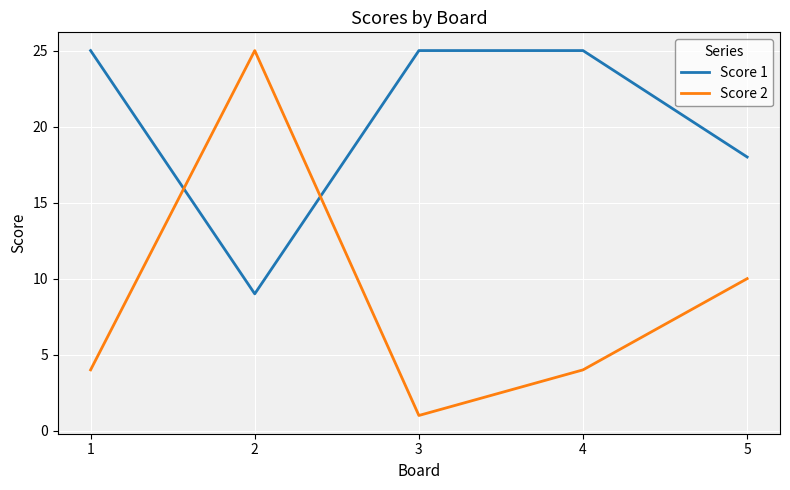

Which series has the largest total across all categories?

Score 1